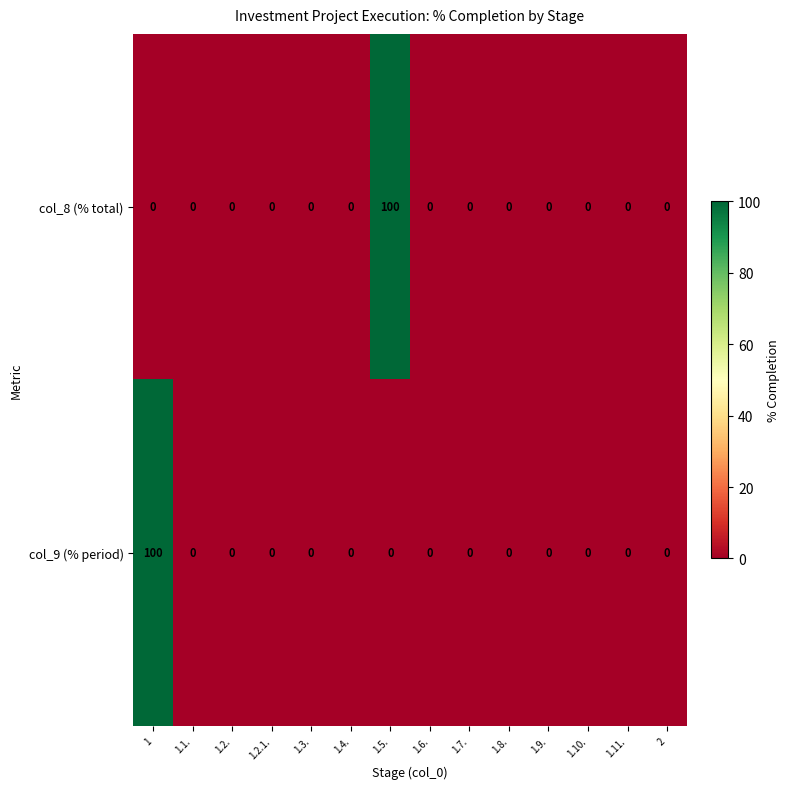

Is it true that col_9 (% period) equals 0 at 1.3.?

True